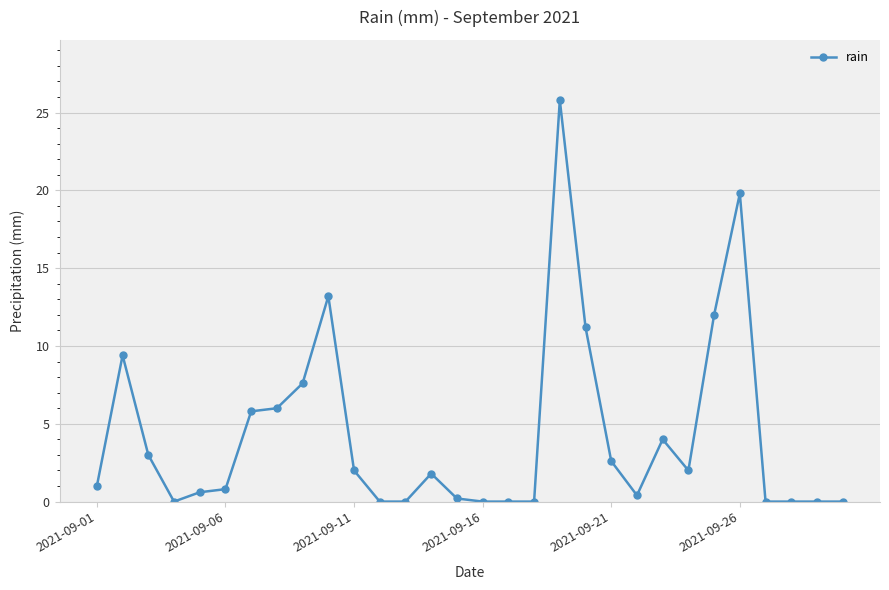

Reading left to right, transcribe all the data shown in this chart.

1.0	9.4	3.0	0.0	0.6	0.8	5.8	6.0	7.6	13.2	2.0	0.0	0.0	1.8	0.2	0.0	0.0	0.0	25.8	11.2	2.6	0.4	4.0	2.0	12.0	19.8	0.0	0.0	0.0	0.0